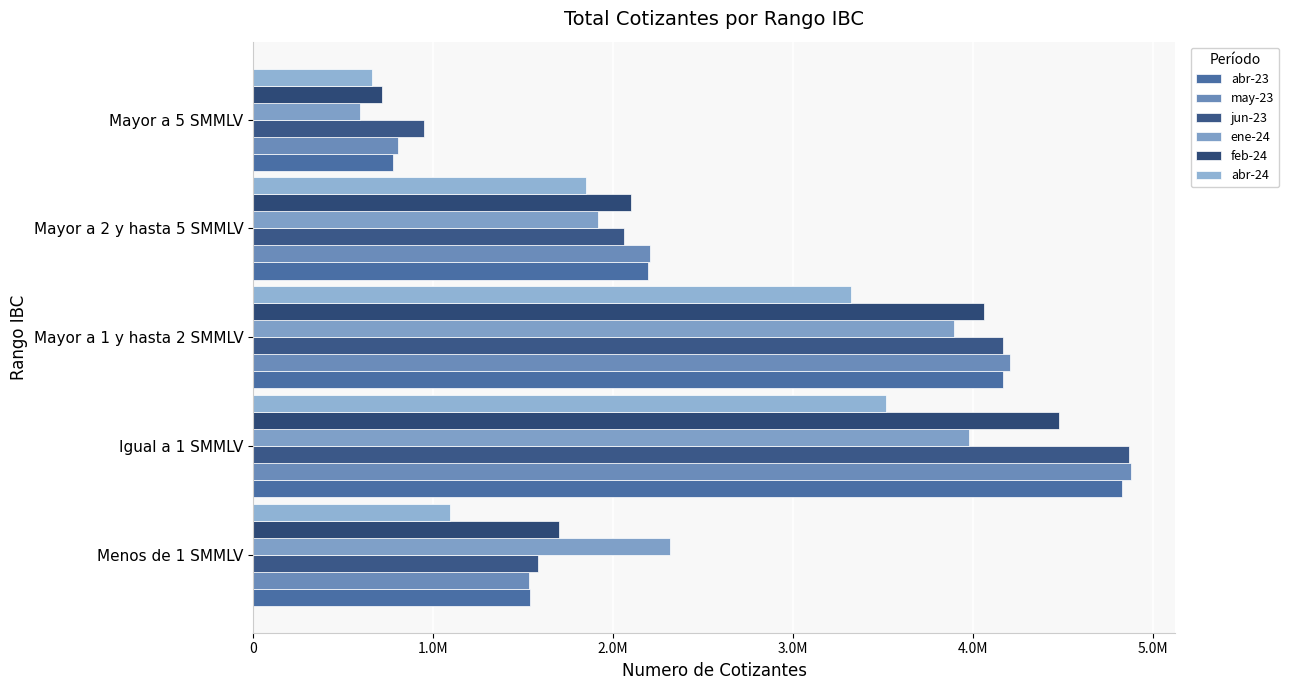

Reading right to left, what are all the values shown in this chart?

abr-23: 779937	2192179	4166251	4826504	1536695
may-23: 802902	2206312	4205931	4877751	1533813
jun-23: 951728	2059235	4165725	4864367	1580234
ene-24: 592892	1913285	3891165	3975334	2315144
feb-24: 715057	2100621	4060831	4477565	1696682
abr-24: 660796	1850311	3320158	3516047	1095330